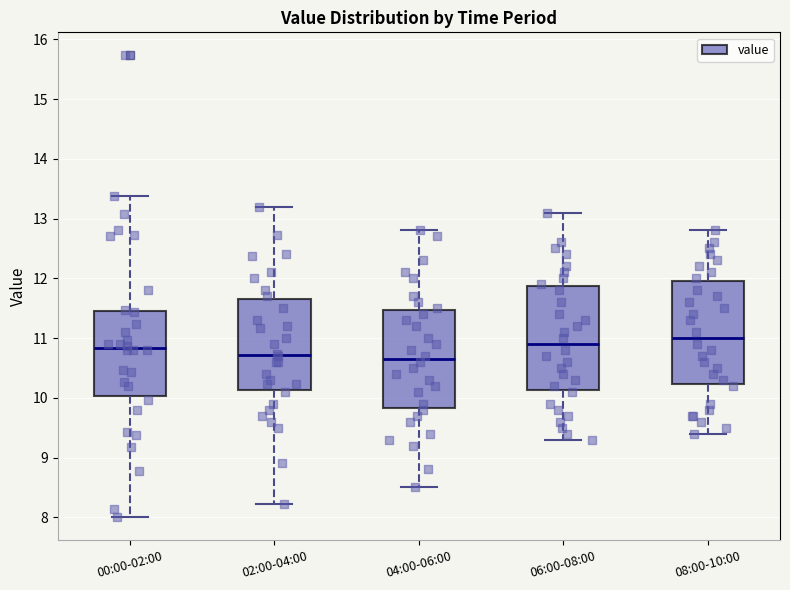

Reading left to right, read every box against the y-axis: the position of its median line, the range the box covers, and the ends of its whiskers. The values are not printed on the chart, so give them approximately, as read against the axis.

00:00-02:00: median 10.8, box 10.0 to 11.5, whiskers 8.0 to 13.4
02:00-04:00: median 10.7, box 10.1 to 11.7, whiskers 8.2 to 13.2
04:00-06:00: median 10.7, box 9.8 to 11.5, whiskers 8.5 to 12.8
06:00-08:00: median 10.9, box 10.1 to 11.9, whiskers 9.3 to 13.1
08:00-10:00: median 11.0, box 10.2 to 12.0, whiskers 9.4 to 12.8